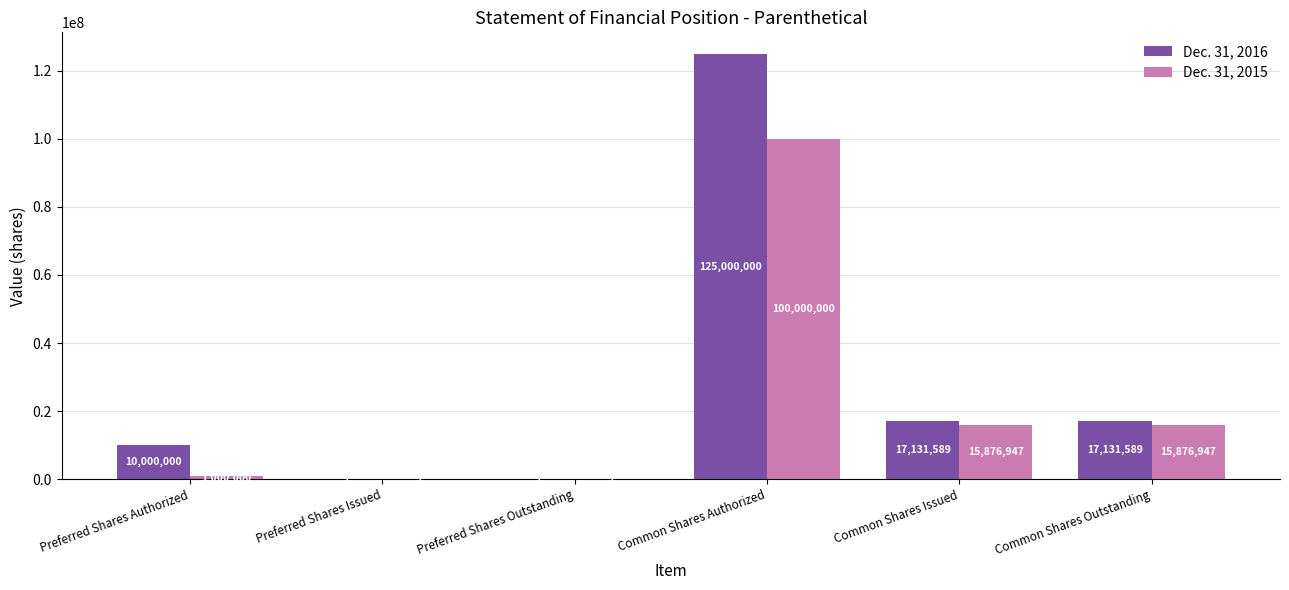

At which category is the sum across all series the highest?

Common Shares Authorized